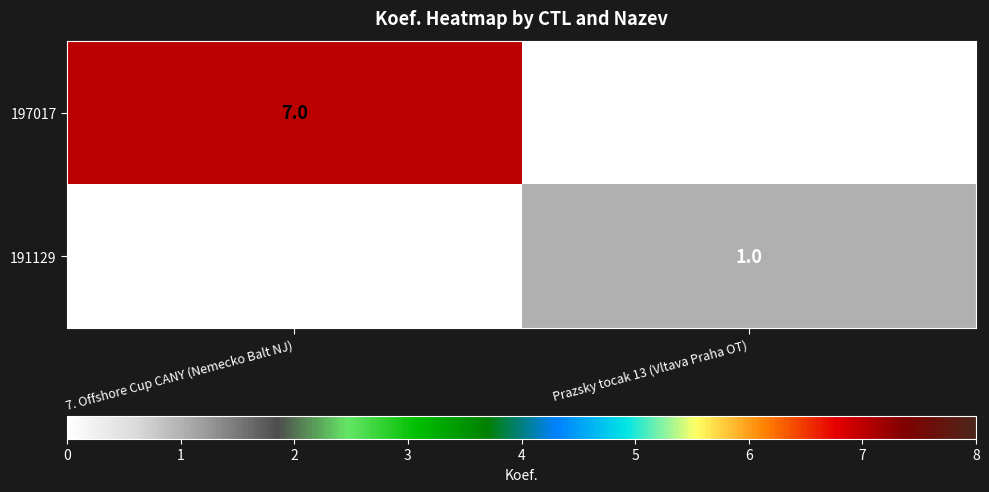

Rank the series at Prazsky tocak 13 (Vltava Praha OT) from highest to lowest value.

191129, 197017